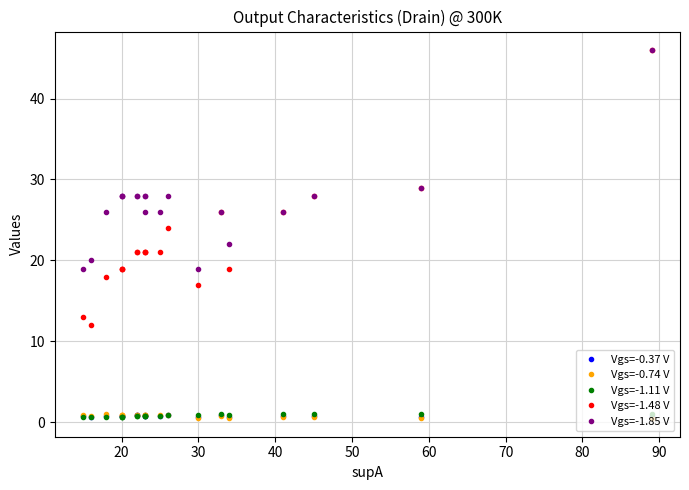

True or false: Vgs=-1.48 V has a value of 8.9 at 14.

False